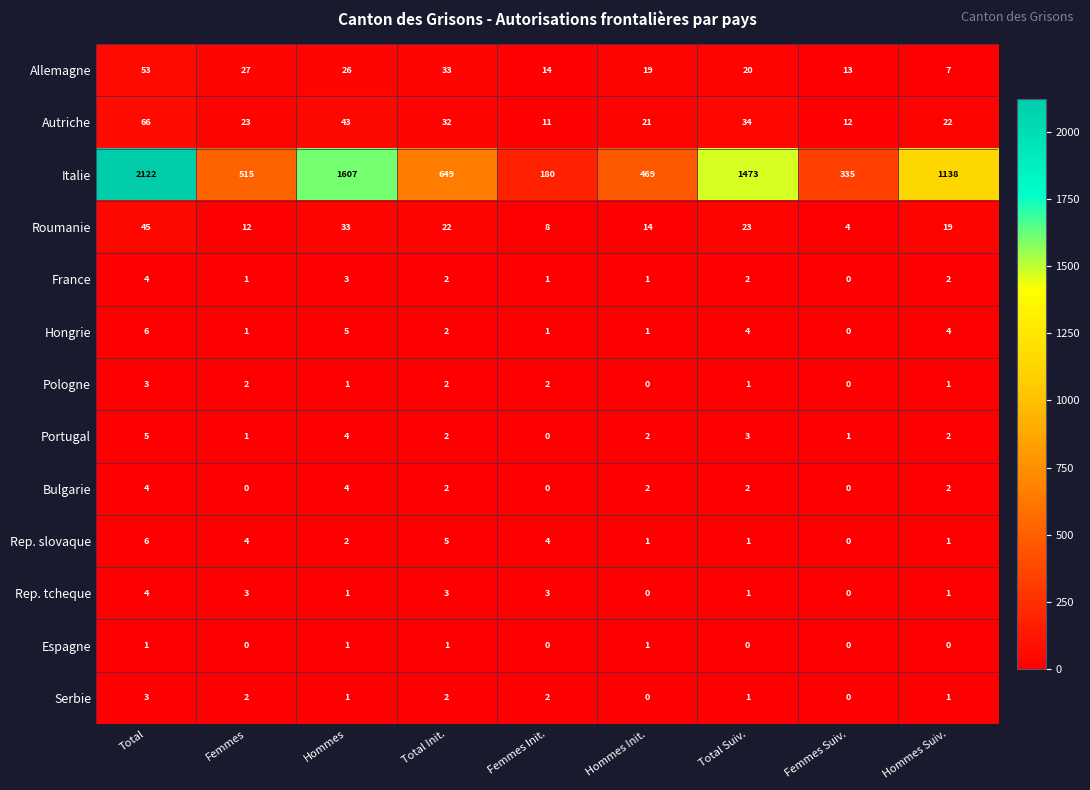

Between Total Init. and Total Suiv., which series saw the biggest shift?

Italie